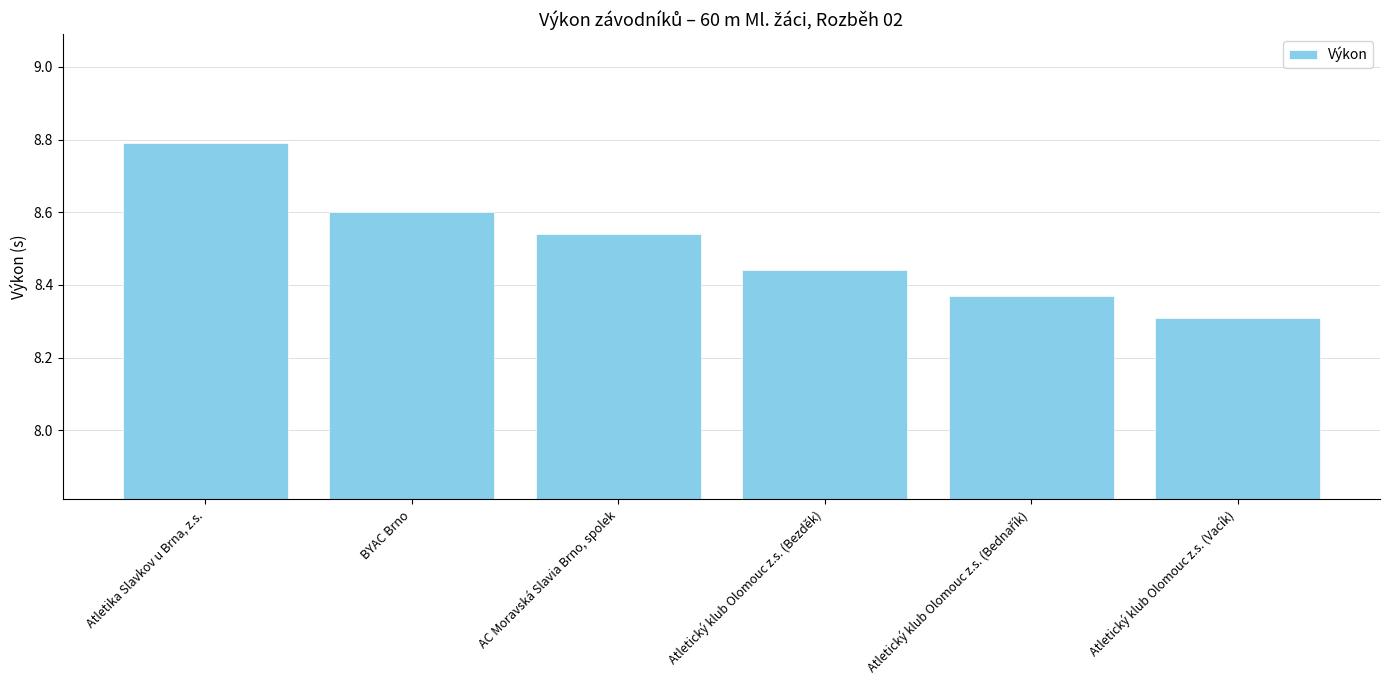

What is the label of the 2nd bar from the left?

BYAC Brno